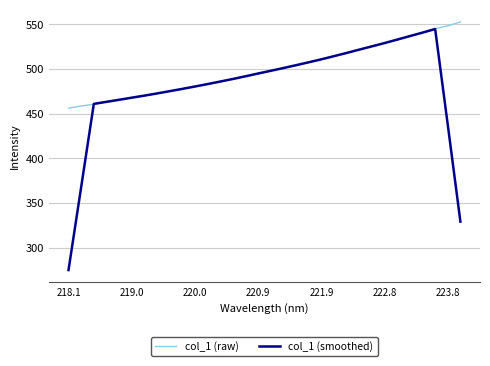

What is the greatest value displayed?

552.6